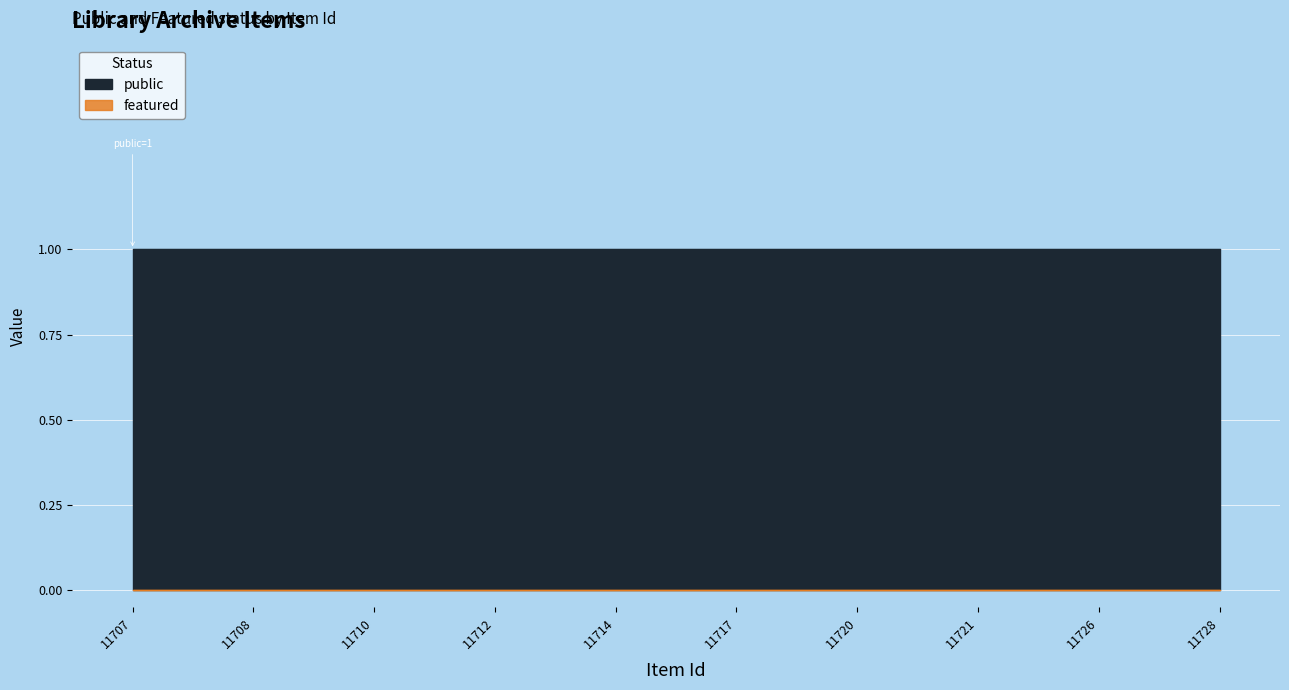

List the series in order of their overall mean, highest first.

public, featured